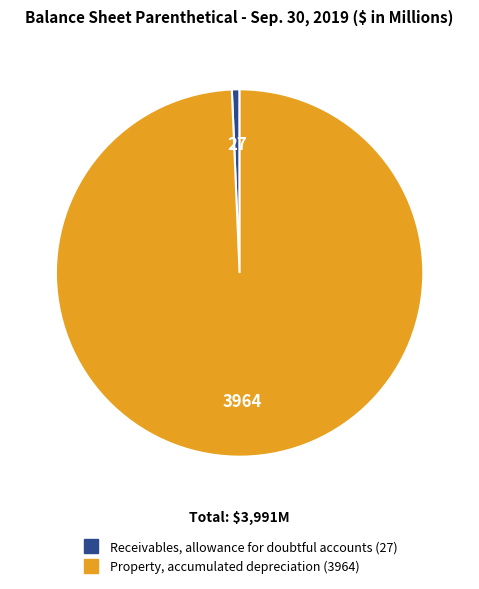

Which slice is the smallest?

Receivables, allowance for doubtful accounts